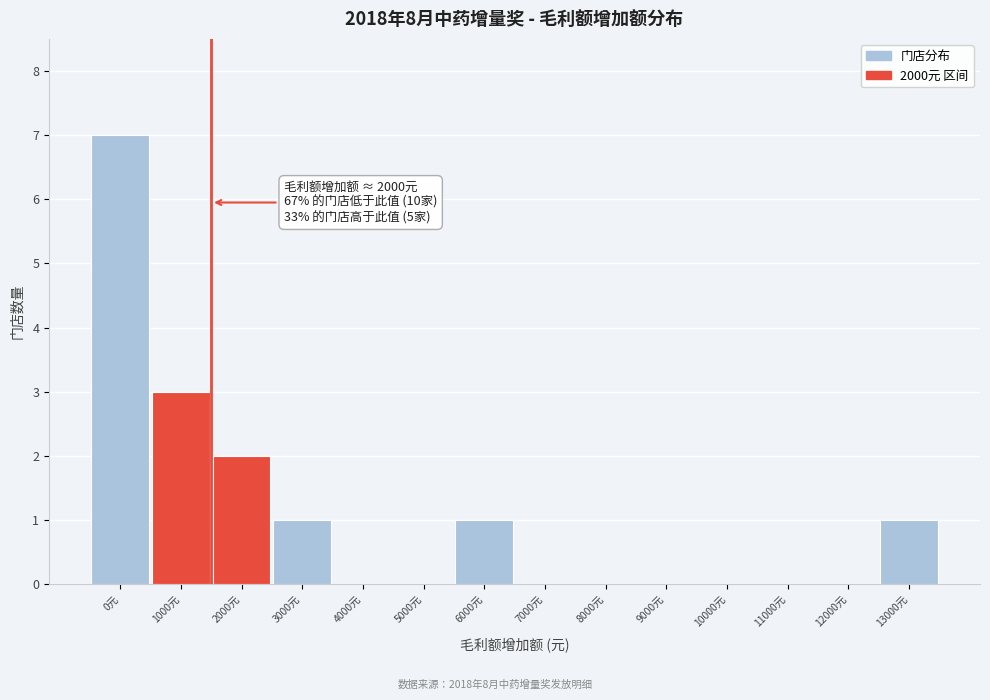

Reading left to right, extract all data points from this chart.

0元=7	1000元=3	2000元=2	3000元=1	4000元=0	5000元=0	6000元=1	7000元=0	8000元=0	9000元=0	10000元=0	11000元=0	12000元=0	13000元=1